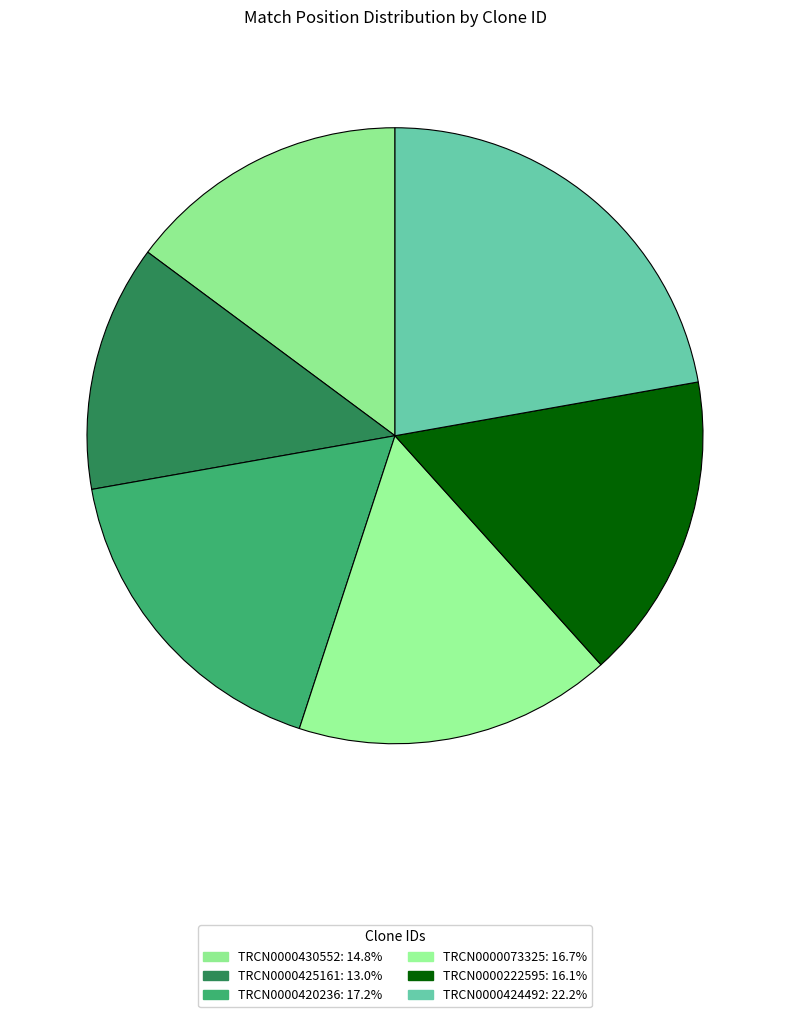

How many slices are in this pie chart?

6